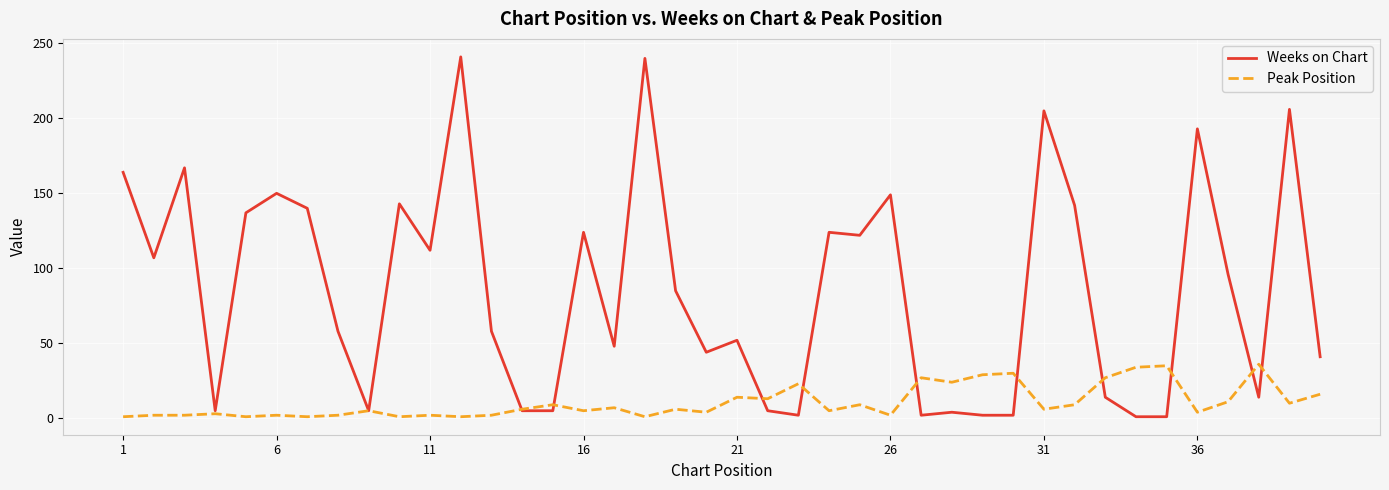

Which series has the widest spread of values?

Weeks on Chart